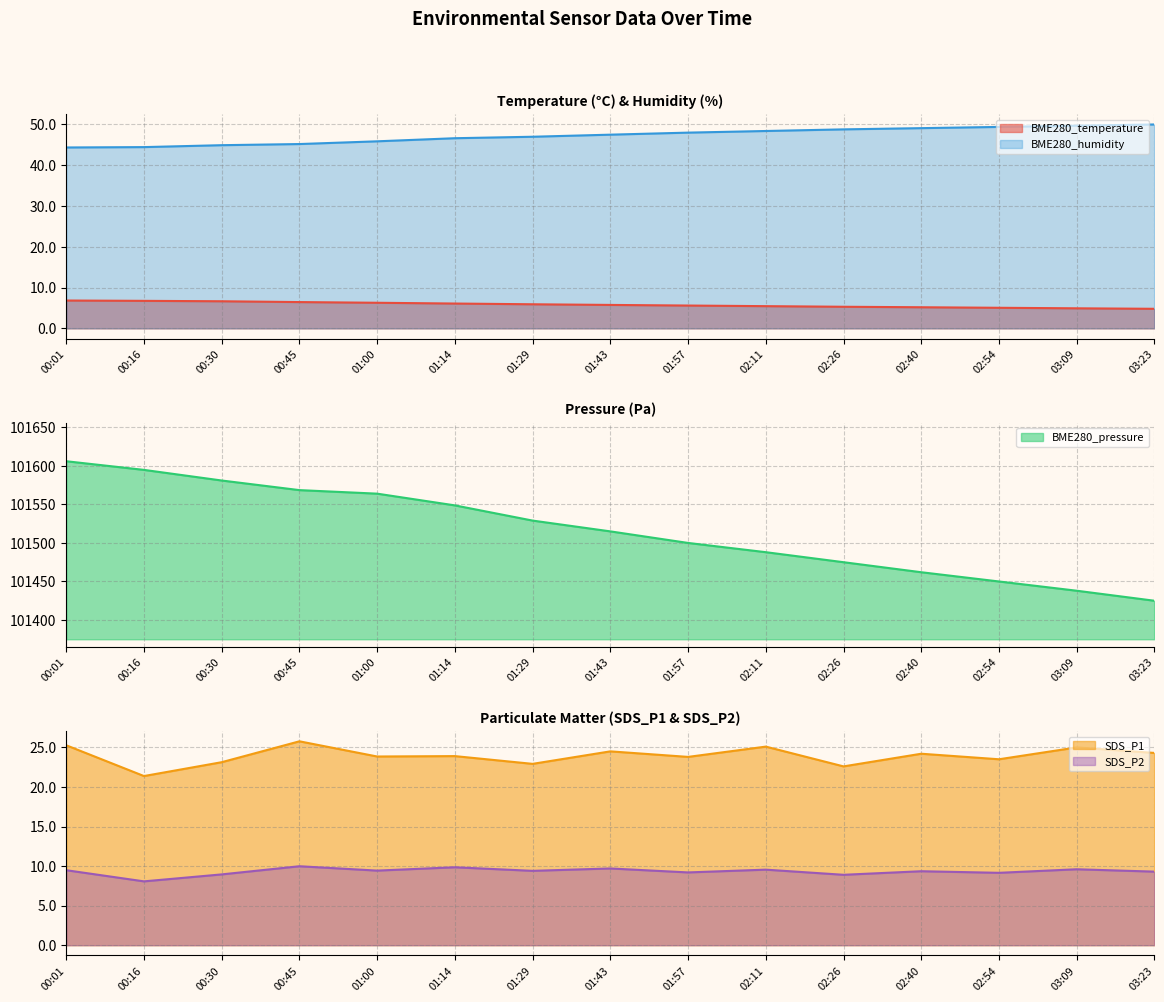

True or false: BME280_temperature and SDS_P2 cross at least once.

False